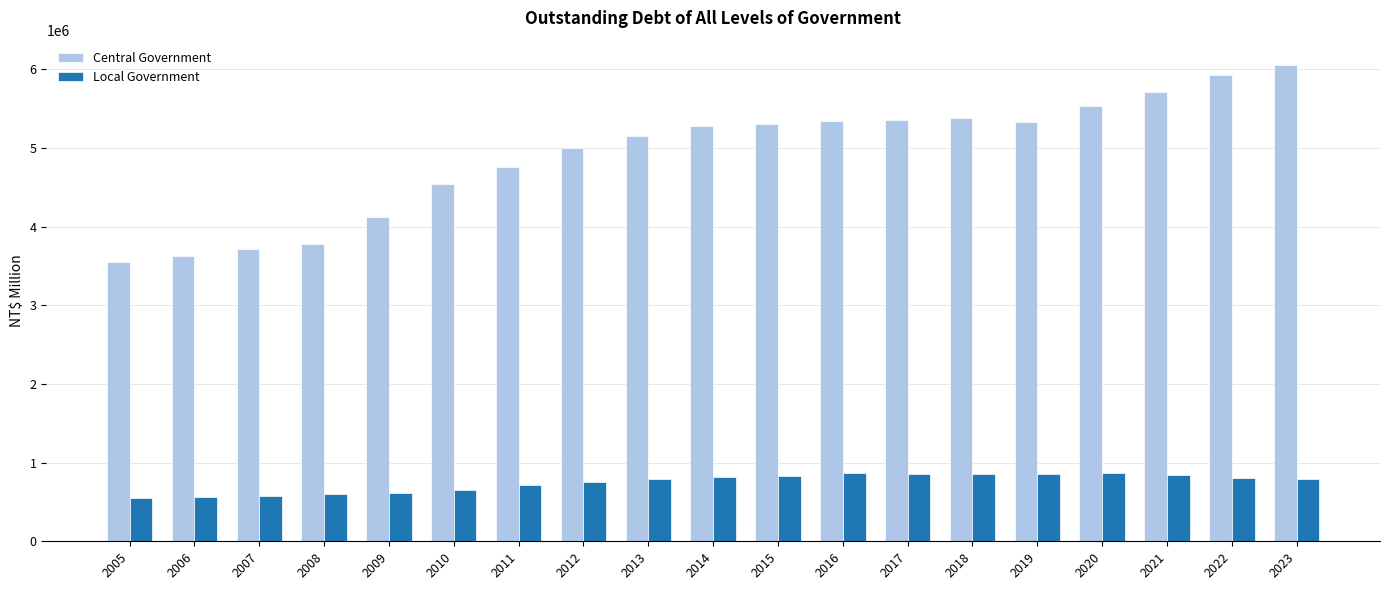

List the series in order of their overall mean, highest first.

Central Government, Local Government